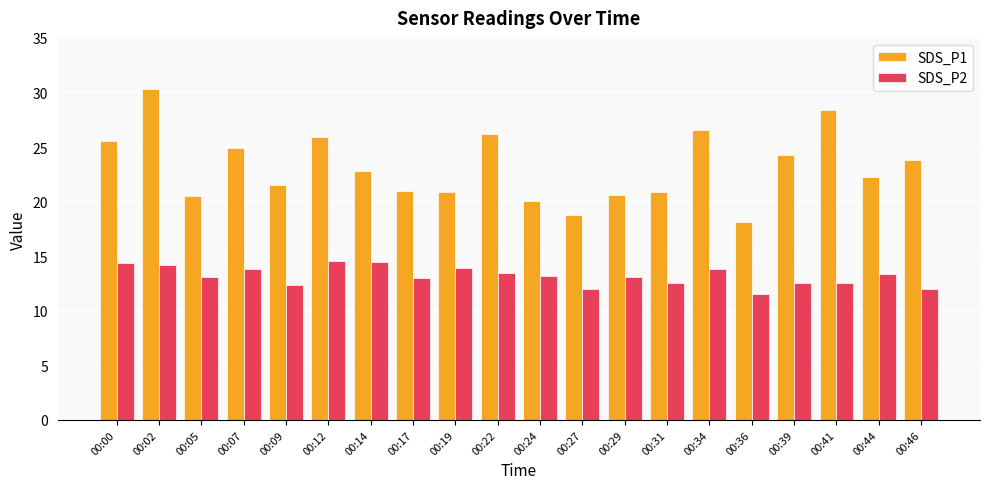

The SDS_P1 series shows 24.9 at 00:07. True or false?

True